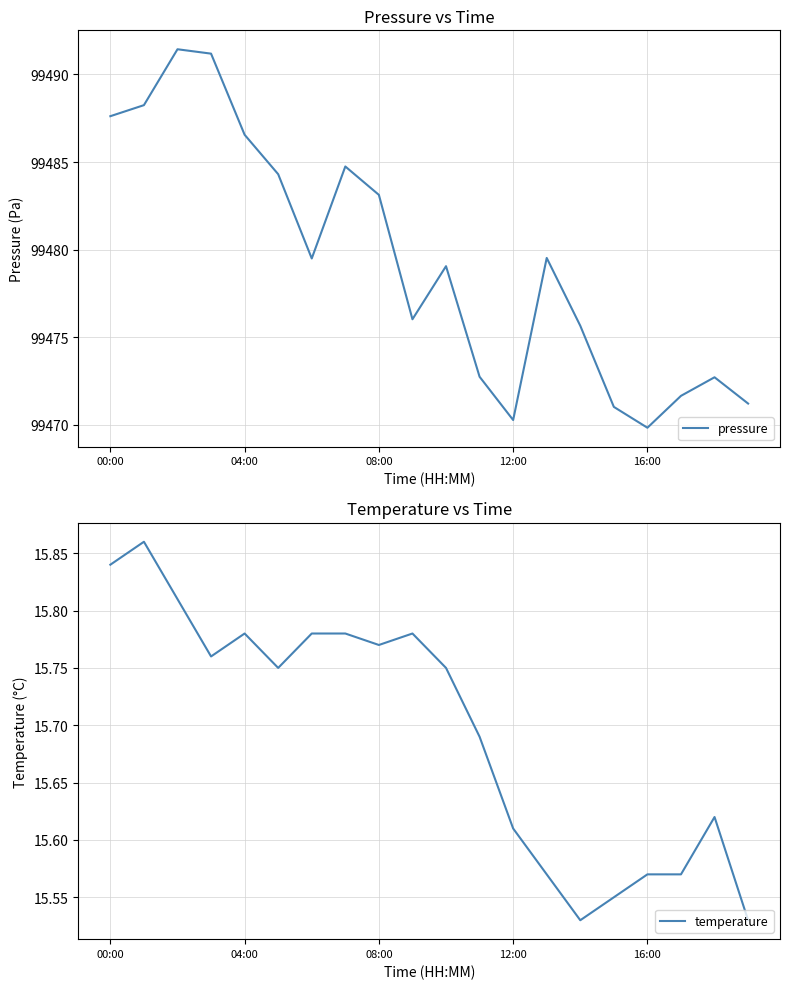

The pressure series shows 99487.6 at 00:00. True or false?

True